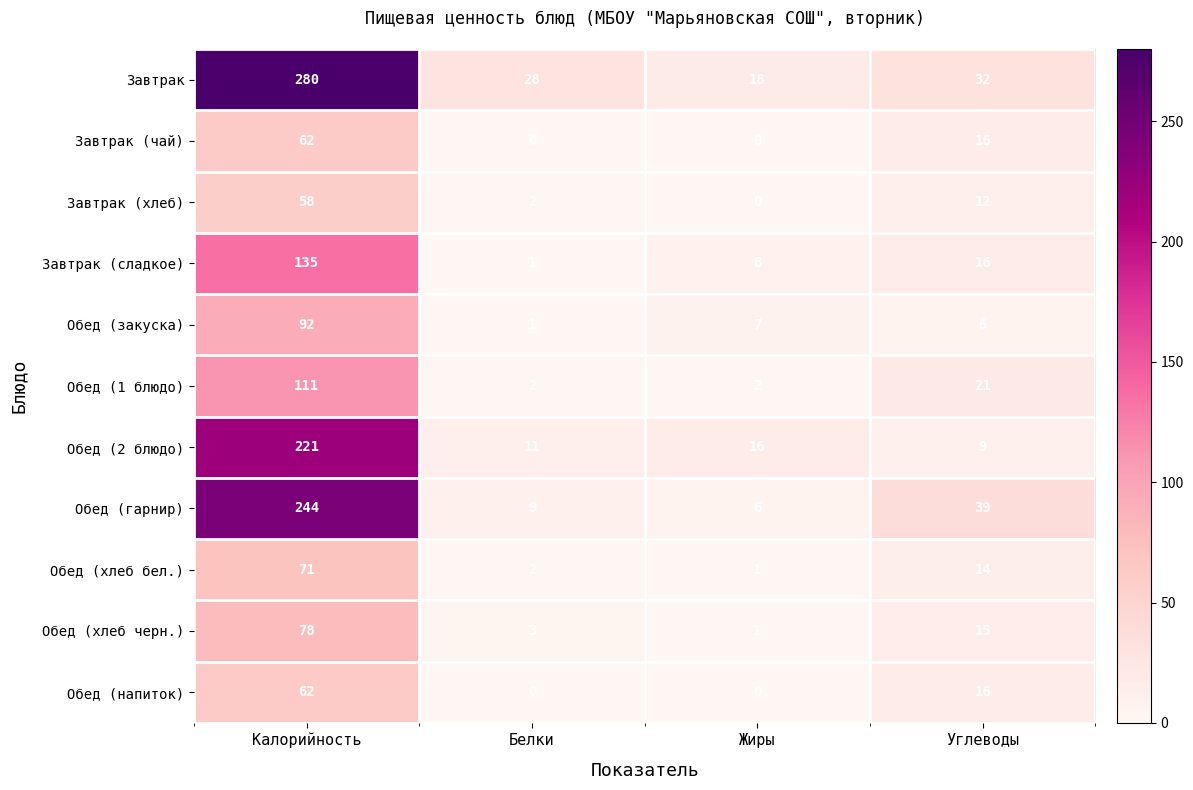

What is the minimum value for Обед (гарнир)?

6